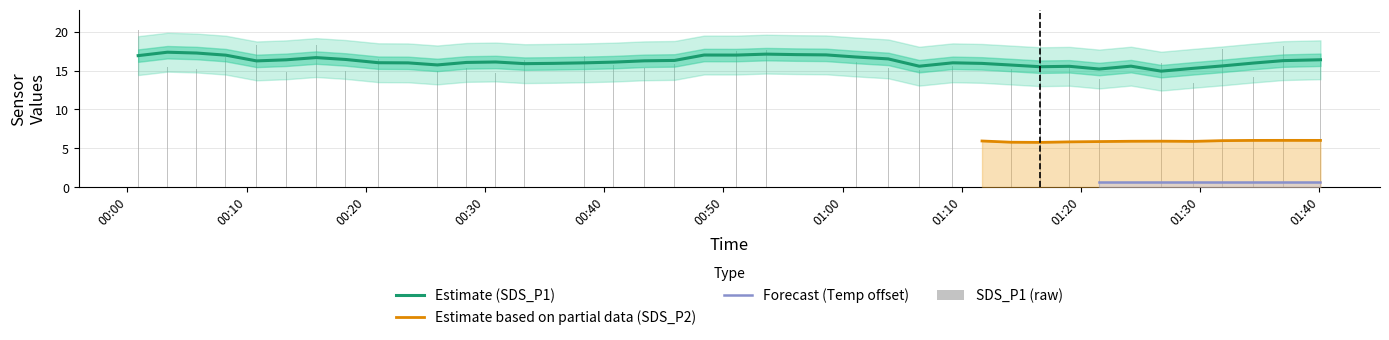

What position from the left is 2023/10/10 00:51:05?

21